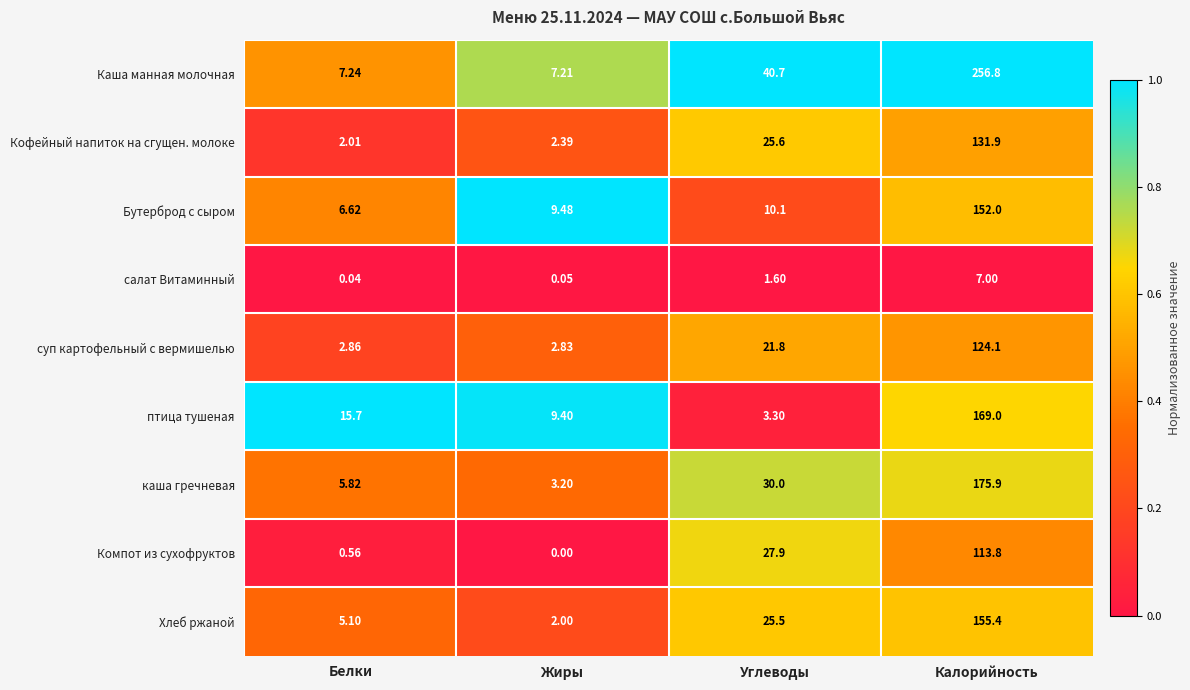

Which category has the highest value across all series?

Калорийность